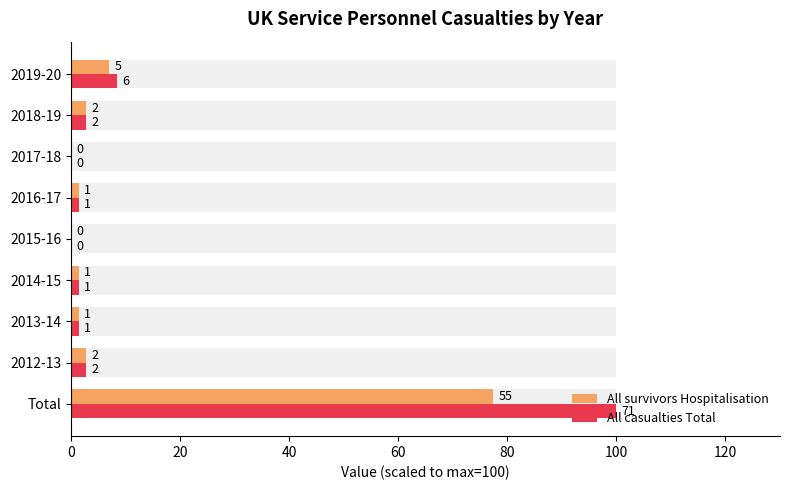

The All casualties Total series shows 2.8 at 2012-13. True or false?

True